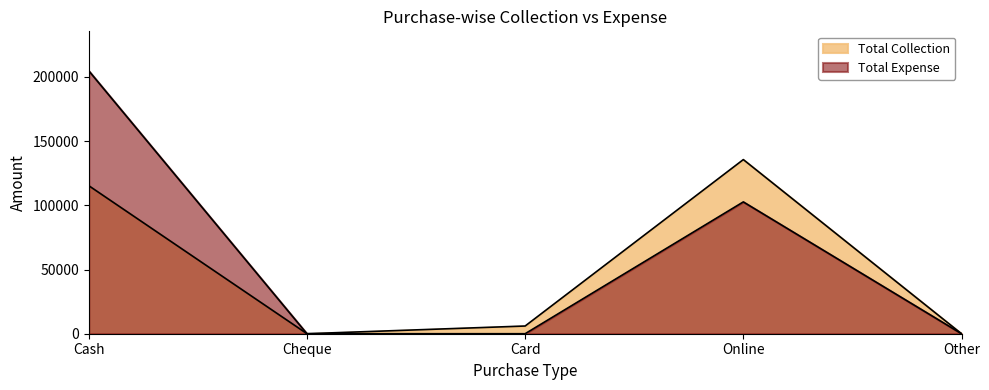

What is the sum of all Total Collection values?

256950